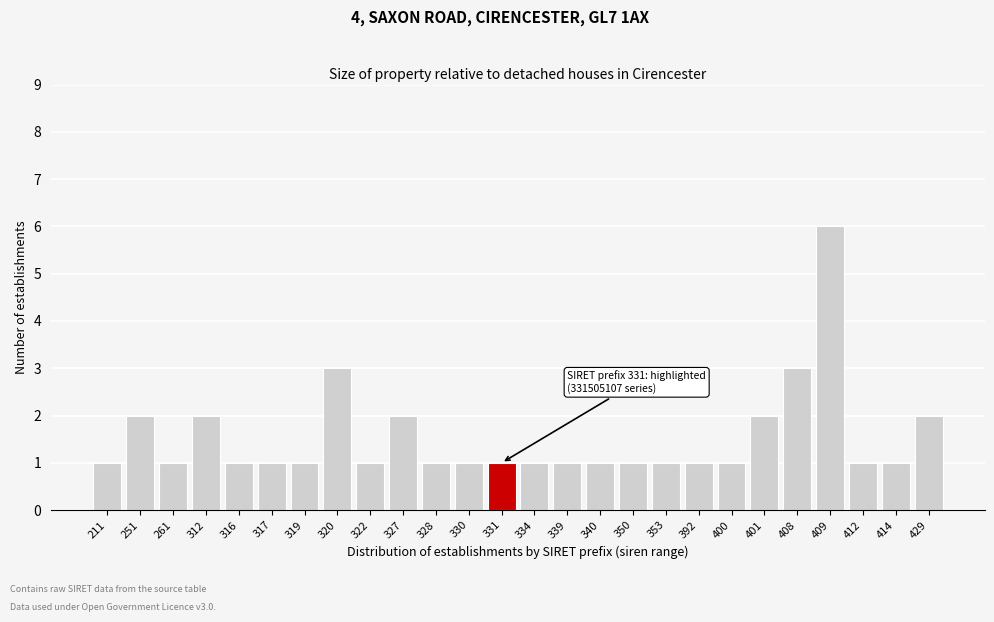

Reading left to right, what are all the values shown in this chart?

1	2	1	2	1	1	1	3	1	2	1	1	1	1	1	1	1	1	1	1	2	3	6	1	1	2